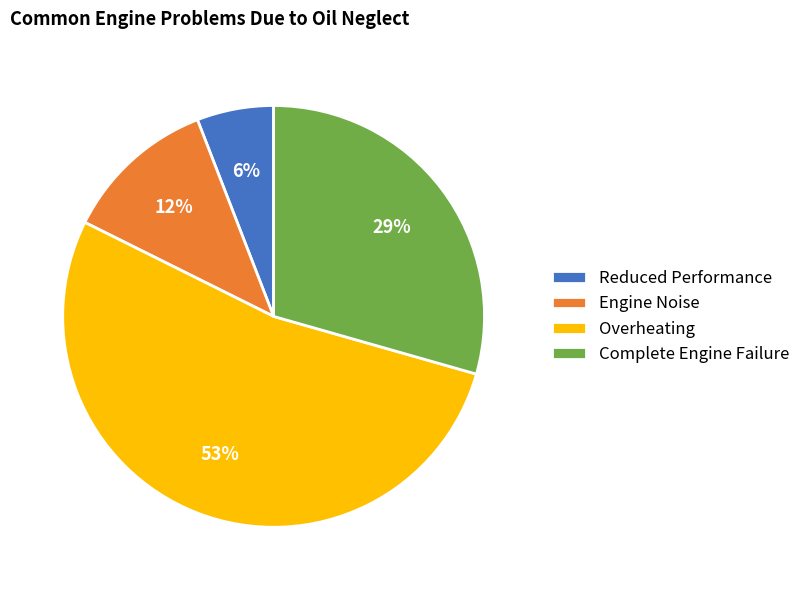

To the nearest percent, what portion does Engine Noise represent?

12%